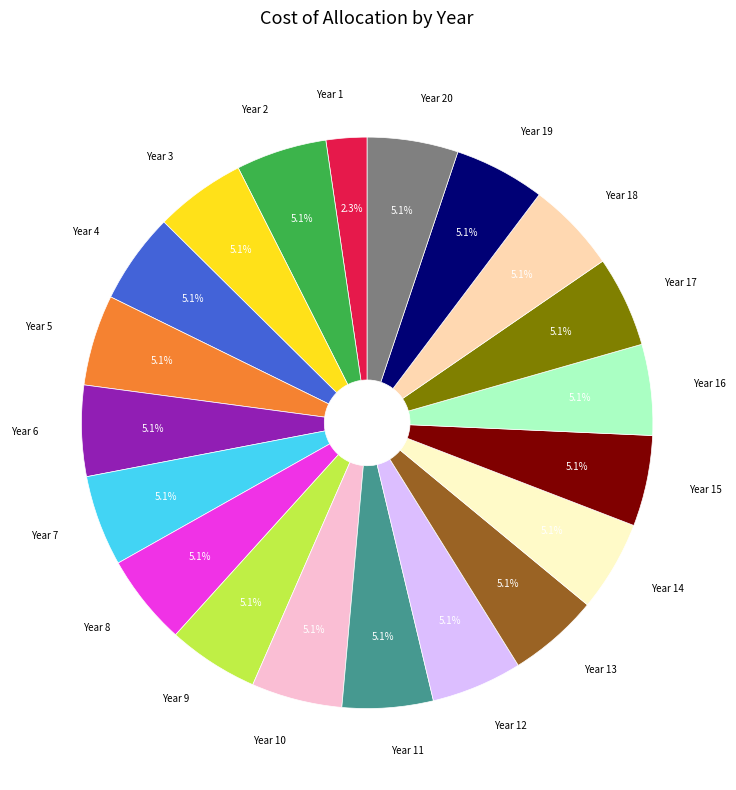

To the nearest percent, what is the average slice percentage?

5%